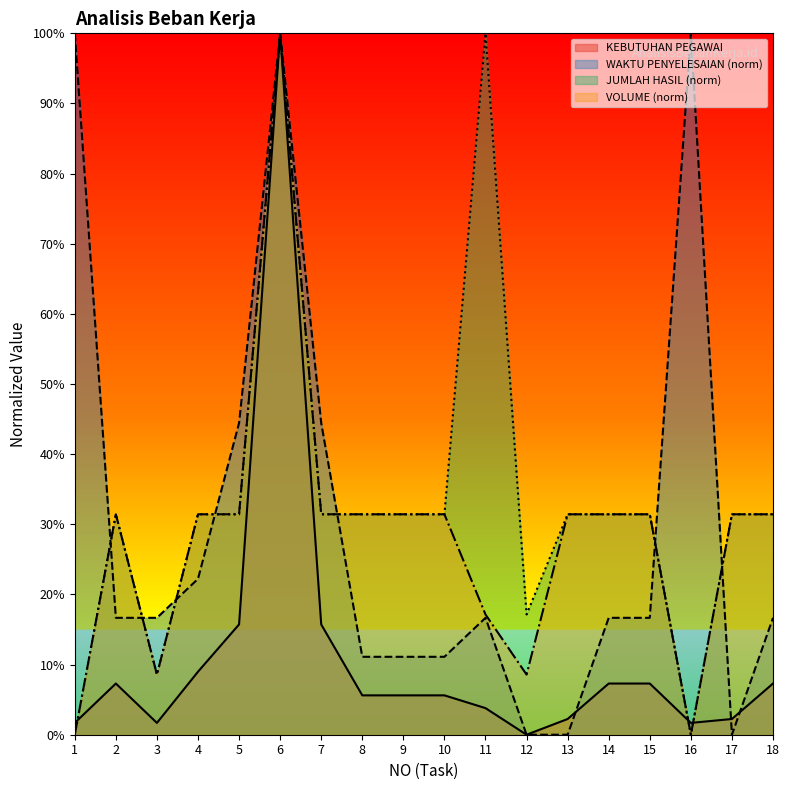

What is the greatest value displayed?

1.0